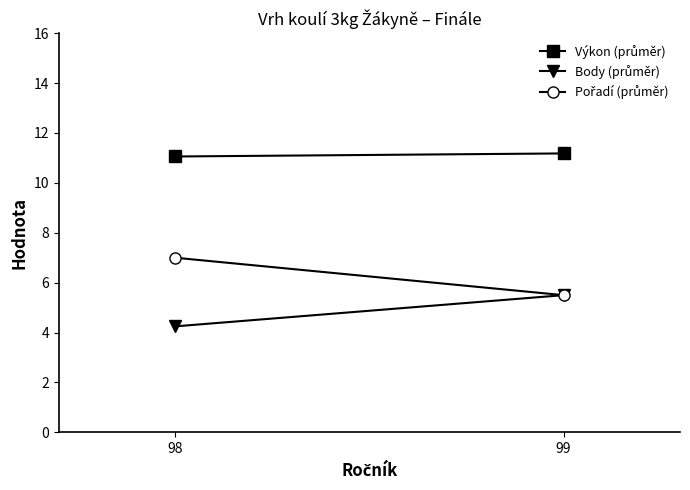

What are all the series names shown in the legend?

Výkon (průměr), Body (průměr), Pořadí (průměr)